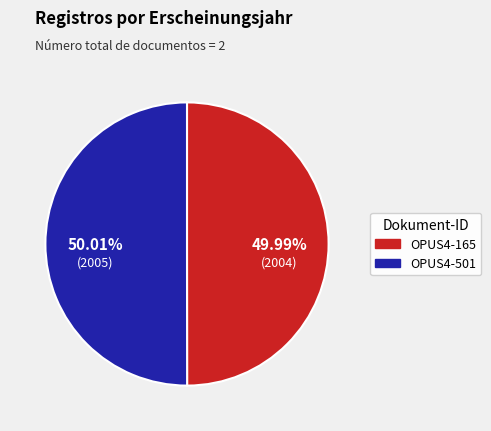

What portion of the pie excludes OPUS4-165?

50.0%